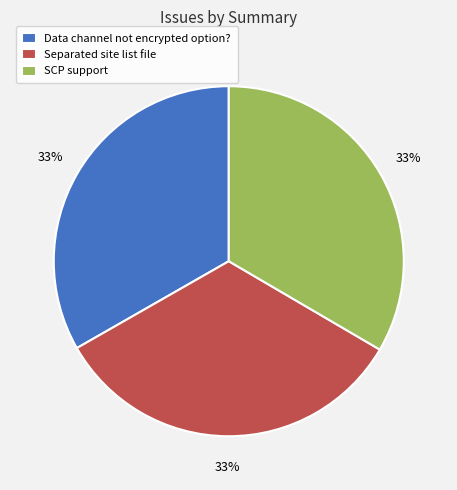

Is it true that SCP support is 25% of the pie?

False